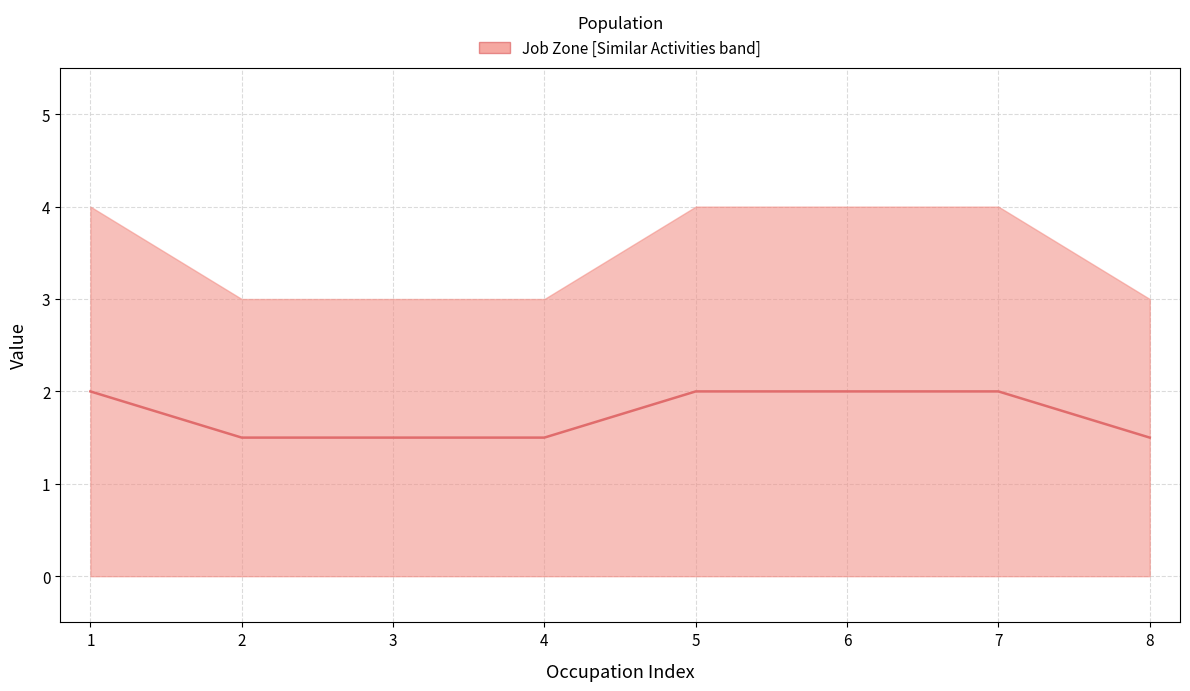

Is it true that the value at 8 is 1.5?

True